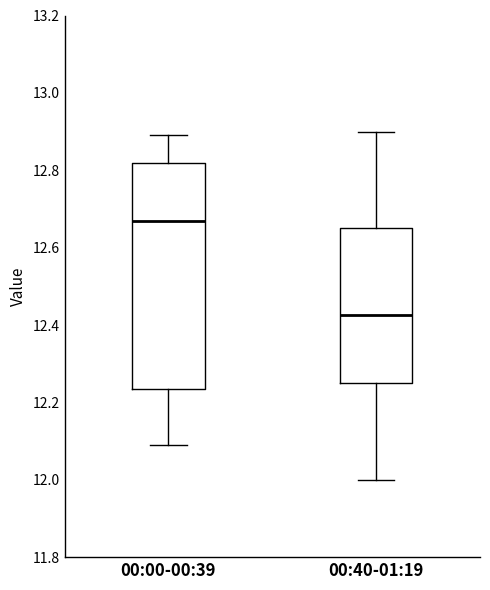

Comparing the boxes themselves (not the whiskers), which one is the tallest?

00:00-00:39